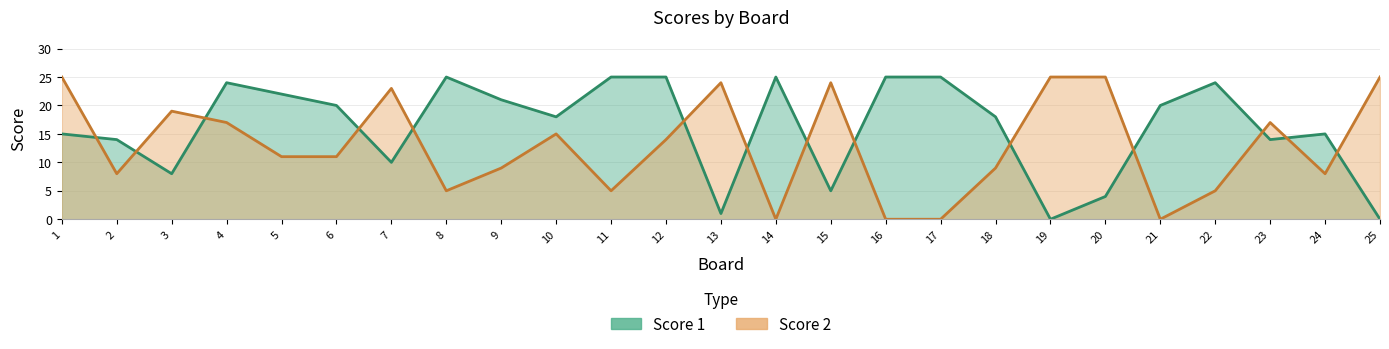

True or false: Score 2 and Score 1 cross at least once.

True